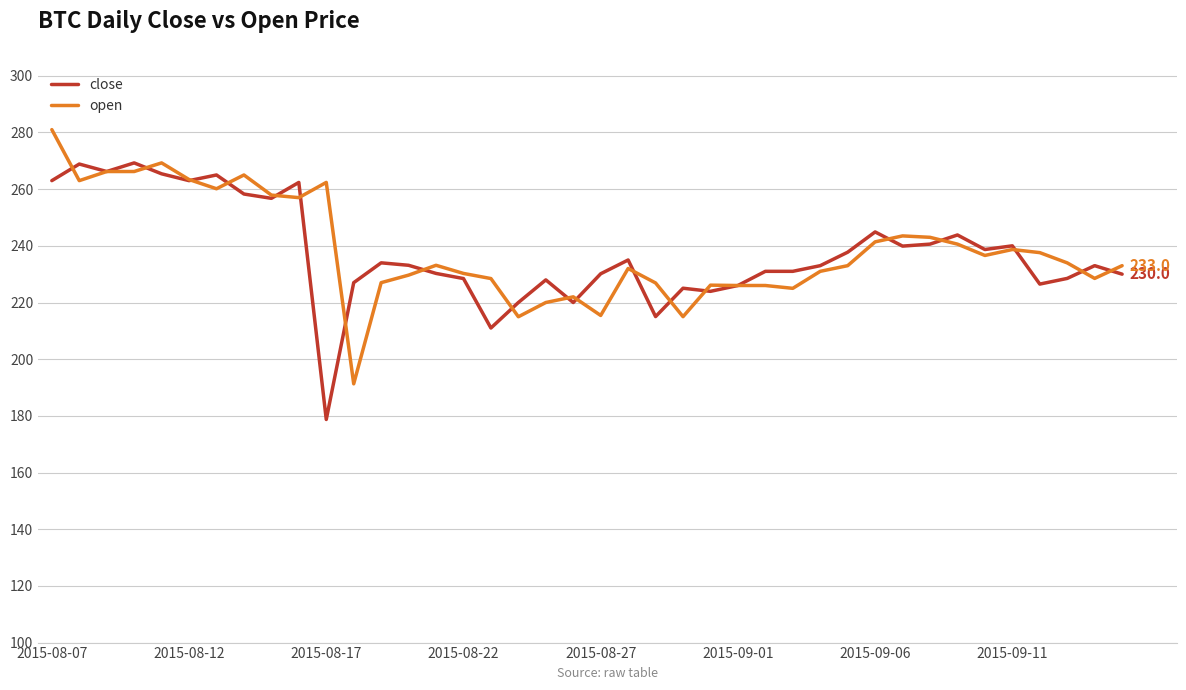

What is the greatest value displayed?

281.0